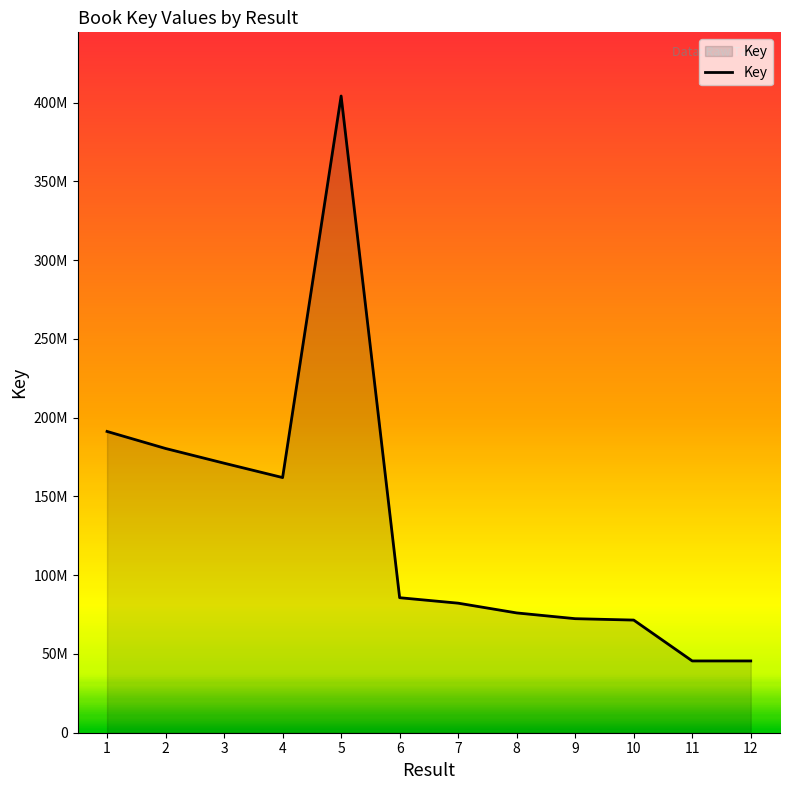

What is the sum of the values at 9 and 5?

476588279